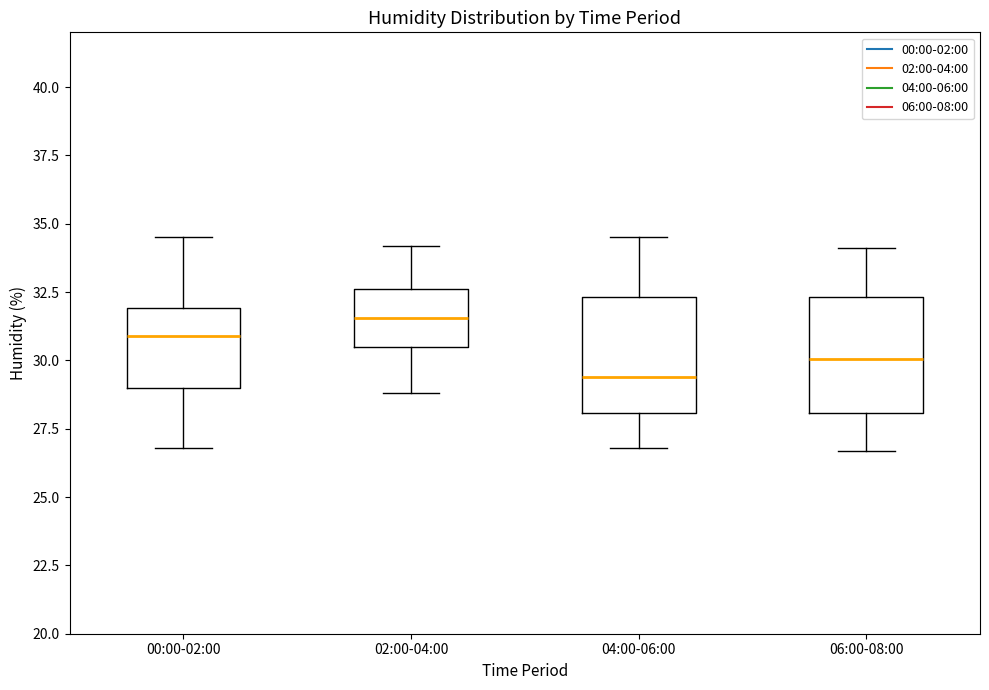

Reading left to right, transcribe this box plot: for each box, give where its median line is, the range the box spans, and where its two whiskers end, as read against the y-axis. The values are not printed on the chart, so give them approximately, as read against the axis.

00:00-02:00: median 31.0, box 29.0 to 32.0, whiskers 27.0 to 34.5
02:00-04:00: median 31.5, box 30.5 to 32.5, whiskers 29.0 to 34.0
04:00-06:00: median 29.5, box 28.0 to 32.5, whiskers 27.0 to 34.5
06:00-08:00: median 30.0, box 28.0 to 32.5, whiskers 26.5 to 34.0